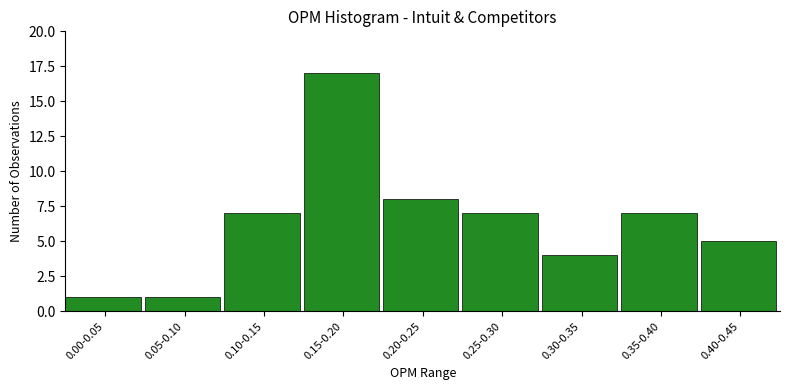

Reading left to right, what are all the values shown in this chart?

1	1	7	17	8	7	4	7	5